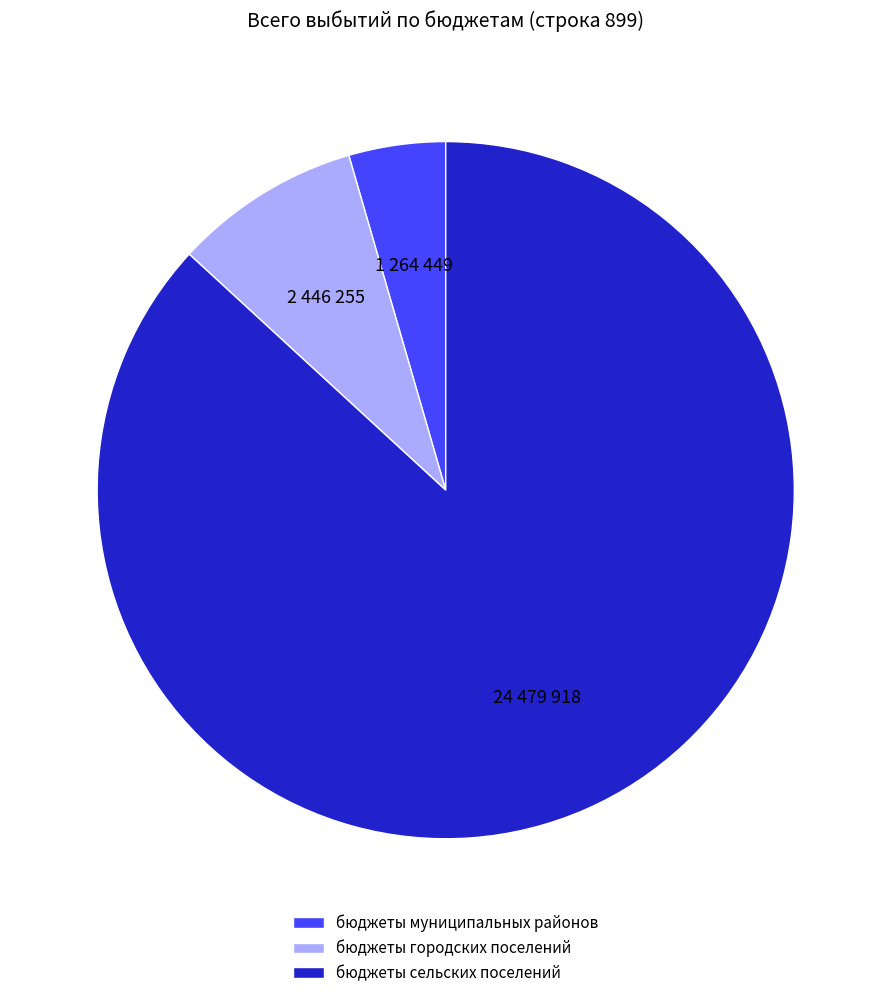

Count the number of slices in the pie.

3